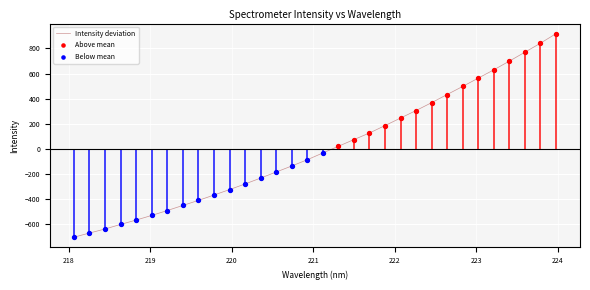

What is the change in value from 223.0264 to 223.5987?

+205.8